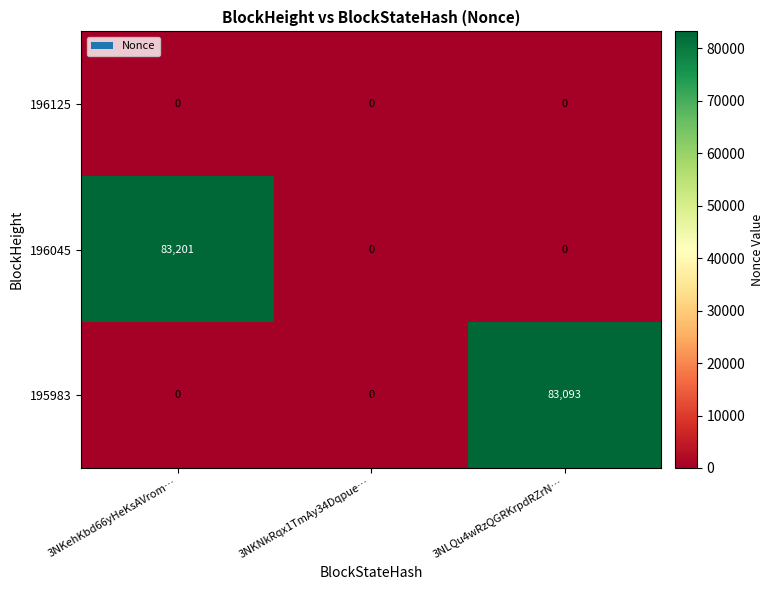

Which series has the largest range (max minus min)?

196045